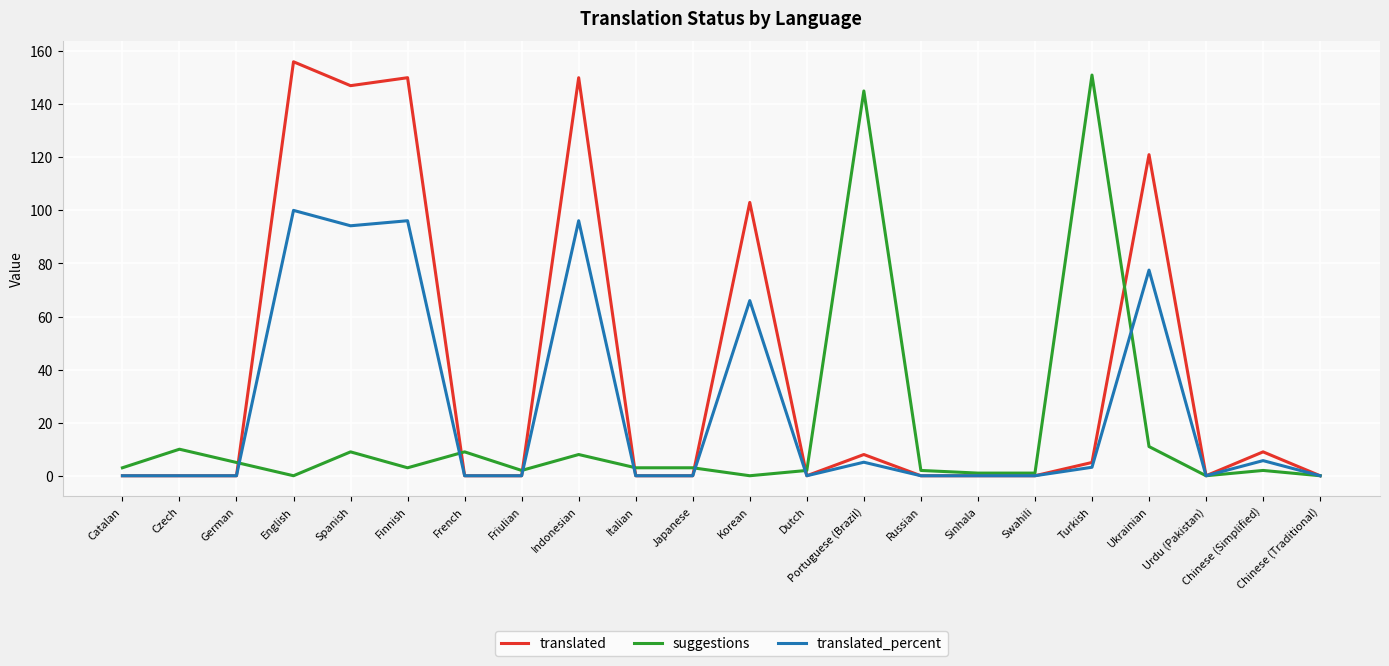

What is the maximum value shown in the chart?

156.0